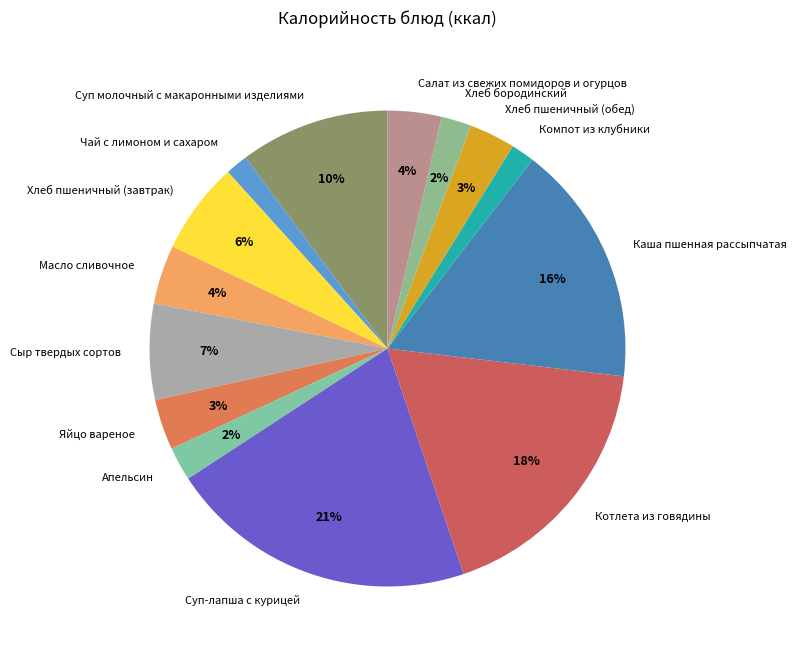

Do Суп-лапша с курицей and Салат из свежих помидоров и огурцов together represent more than half of the pie?

No